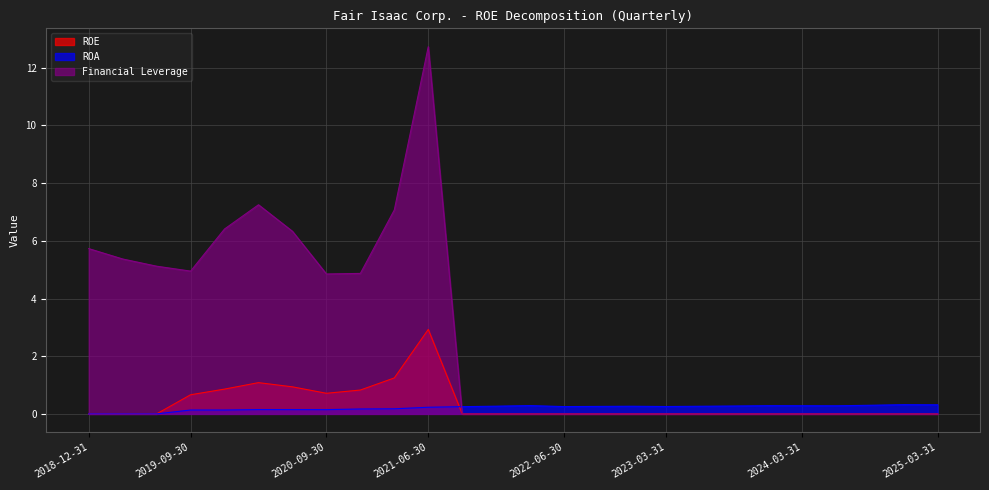

Reading left to right, list all the values displayed in this chart.

ROE: 2018-12-31=0.0	2019-03-31=0.0	2019-06-30=0.0	2019-09-30=0.7	2019-12-31=0.9	2020-03-31=1.1	2020-06-30=0.9	2020-09-30=0.7	2020-12-31=0.8	2021-03-31=1.2	2021-06-30=2.9	2021-09-30=0.0	2021-12-31=0.0	2022-03-31=0.0	2022-06-30=0.0	2022-09-30=0.0	2022-12-31=0.0	2023-03-31=0.0	2023-06-30=0.0	2023-09-30=0.0	2023-12-31=0.0	2024-03-31=0.0	2024-06-30=0.0	2024-09-30=0.0	2024-12-31=0.0	2025-03-31=0.0
ROA: 2018-12-31=0.0	2019-03-31=0.0	2019-06-30=0.0	2019-09-30=0.1	2019-12-31=0.1	2020-03-31=0.1	2020-06-30=0.1	2020-09-30=0.1	2020-12-31=0.2	2021-03-31=0.2	2021-06-30=0.2	2021-09-30=0.3	2021-12-31=0.3	2022-03-31=0.3	2022-06-30=0.3	2022-09-30=0.3	2022-12-31=0.3	2023-03-31=0.3	2023-06-30=0.3	2023-09-30=0.3	2023-12-31=0.3	2024-03-31=0.3	2024-06-30=0.3	2024-09-30=0.3	2024-12-31=0.3	2025-03-31=0.3
Financial Leverage: 2018-12-31=5.7	2019-03-31=5.4	2019-06-30=5.1	2019-09-30=5.0	2019-12-31=6.4	2020-03-31=7.2	2020-06-30=6.3	2020-09-30=4.8	2020-12-31=4.9	2021-03-31=7.1	2021-06-30=12.7	2021-09-30=0.0	2021-12-31=0.0	2022-03-31=0.0	2022-06-30=0.0	2022-09-30=0.0	2022-12-31=0.0	2023-03-31=0.0	2023-06-30=0.0	2023-09-30=0.0	2023-12-31=0.0	2024-03-31=0.0	2024-06-30=0.0	2024-09-30=0.0	2024-12-31=0.0	2025-03-31=0.0